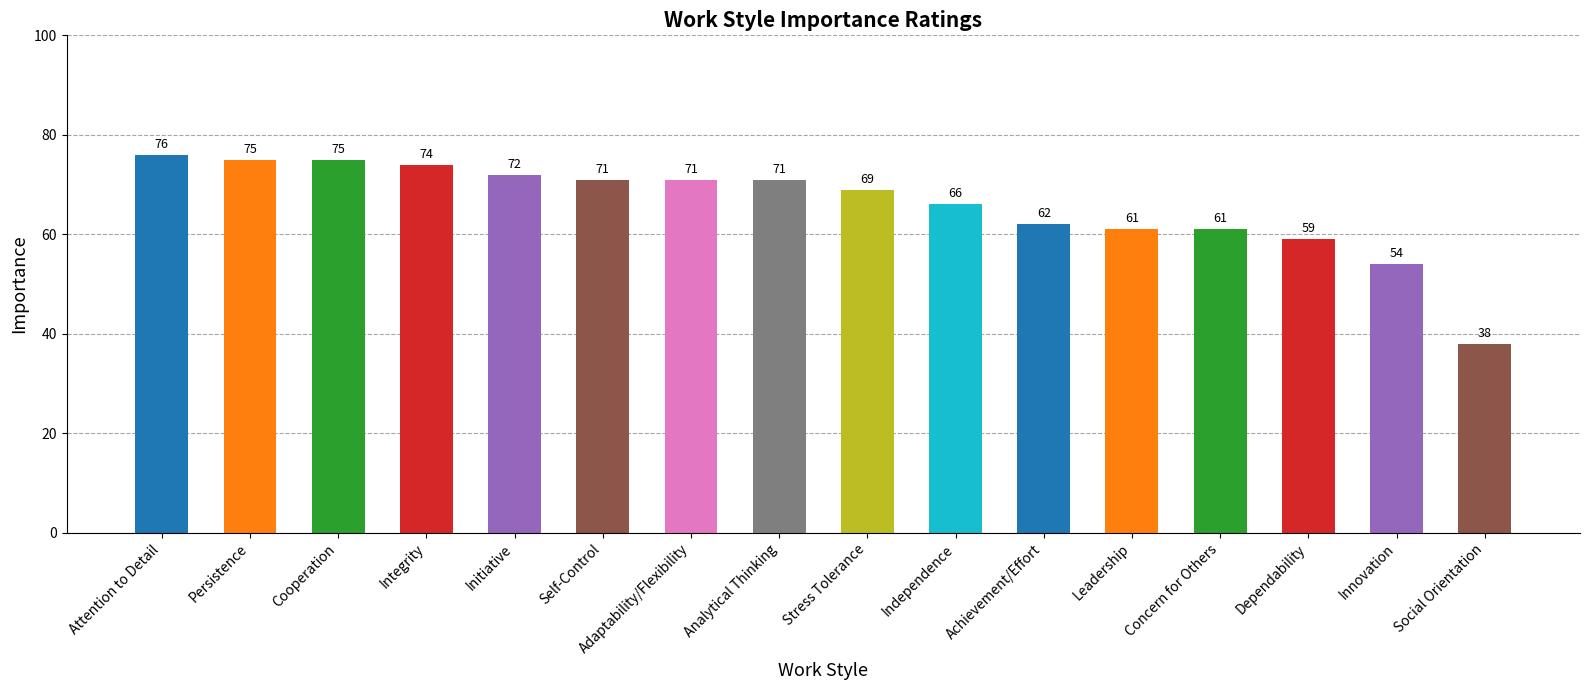

Reading left to right, transcribe all the data shown in this chart.

Attention to Detail=76	Persistence=75	Cooperation=75	Integrity=74	Initiative=72	Self-Control=71	Adaptability/Flexibility=71	Analytical Thinking=71	Stress Tolerance=69	Independence=66	Achievement/Effort=62	Leadership=61	Concern for Others=61	Dependability=59	Innovation=54	Social Orientation=38